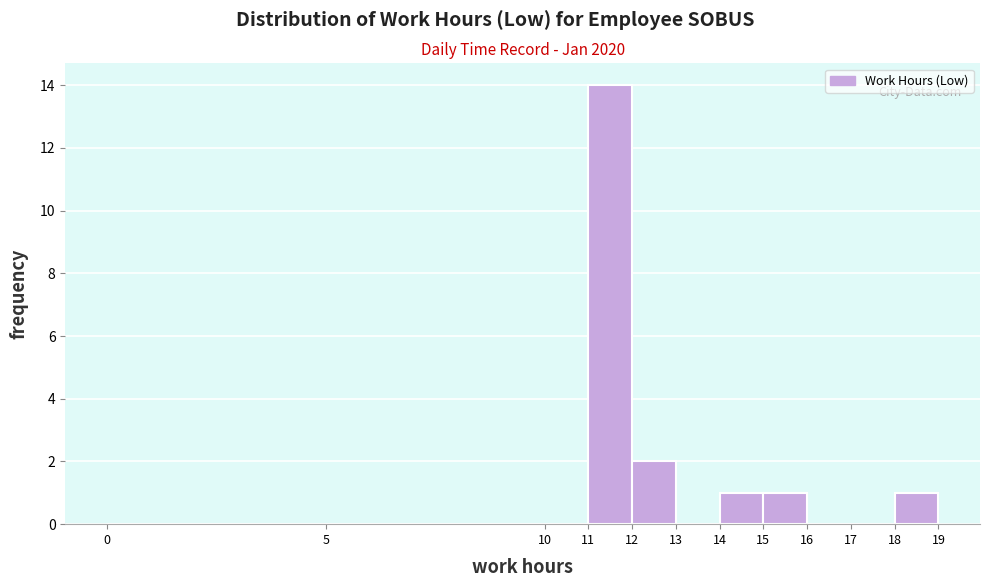

How tall is the bar that spans 15 to 16 on the x-axis? The values are not printed on the chart, so give them approximately, as read against the axis.

1